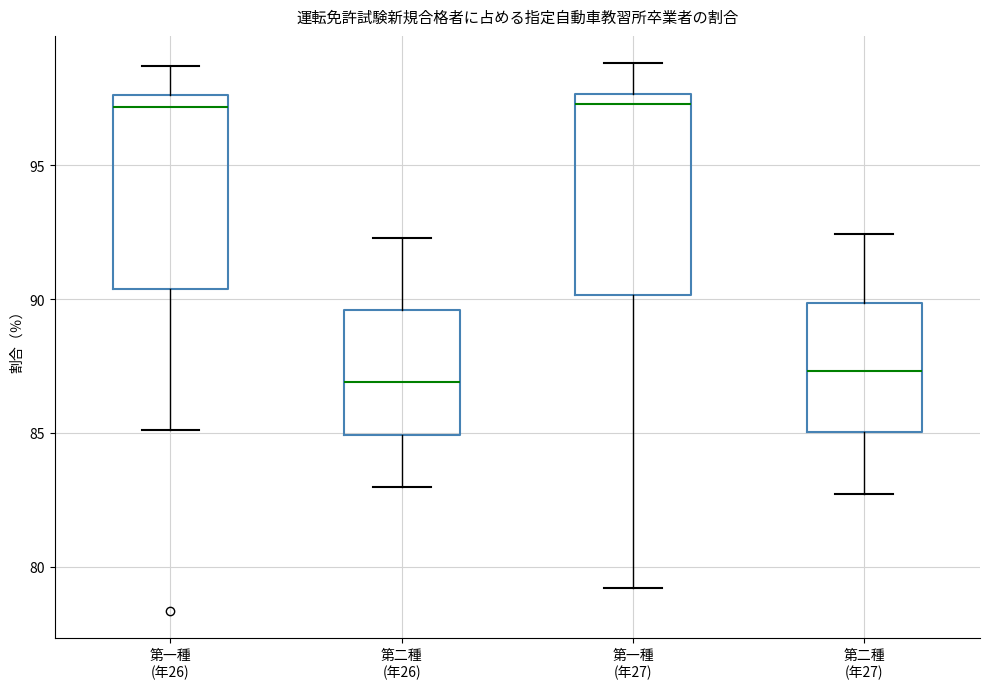

Reading left to right, read every box against the y-axis: the position of its median line, the range the box covers, and the ends of its whiskers. The values are not printed on the chart, so give them approximately, as read against the axis.

第一種 (年26): median 97.0, box 90.5 to 97.5, whiskers 85.0 to 98.5
第二種 (年26): median 87.0, box 85.0 to 89.5, whiskers 83.0 to 92.5
第一種 (年27): median 97.5 (just below the box's upper edge), box 90.0 to 97.5, whiskers 79.0 to 99.0
第二種 (年27): median 87.5, box 85.0 to 90.0, whiskers 82.5 to 92.5